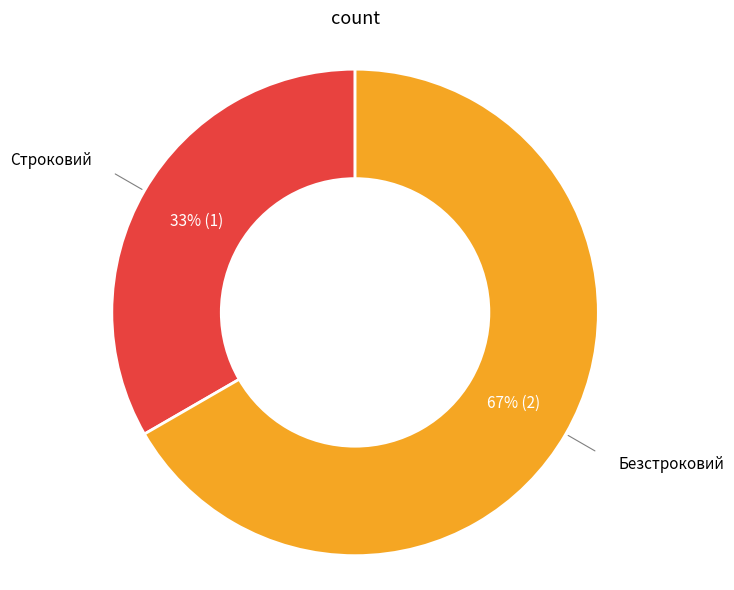

To the nearest percent, what is the average slice percentage?

50%